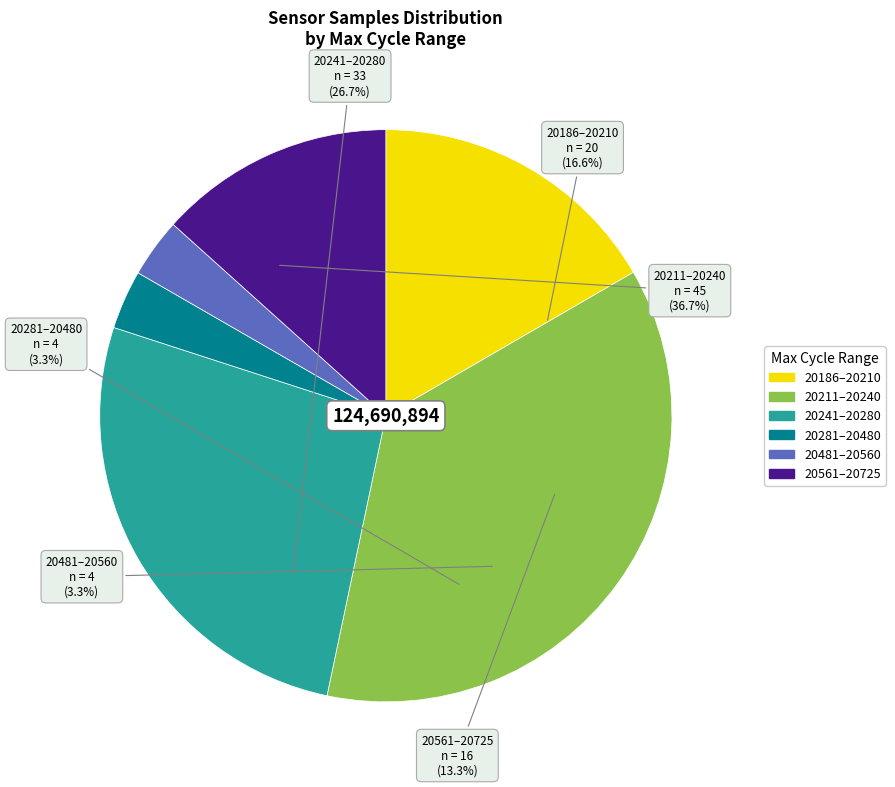

Is there a majority slice in this chart?

No